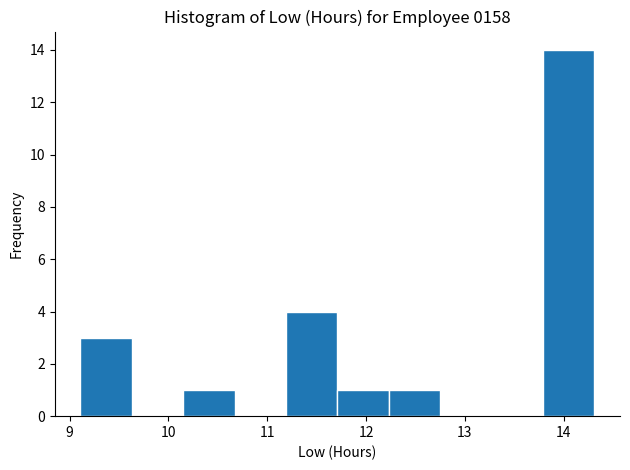

Over which range of the x-axis is the bar tallest?

13.79 to 14.31